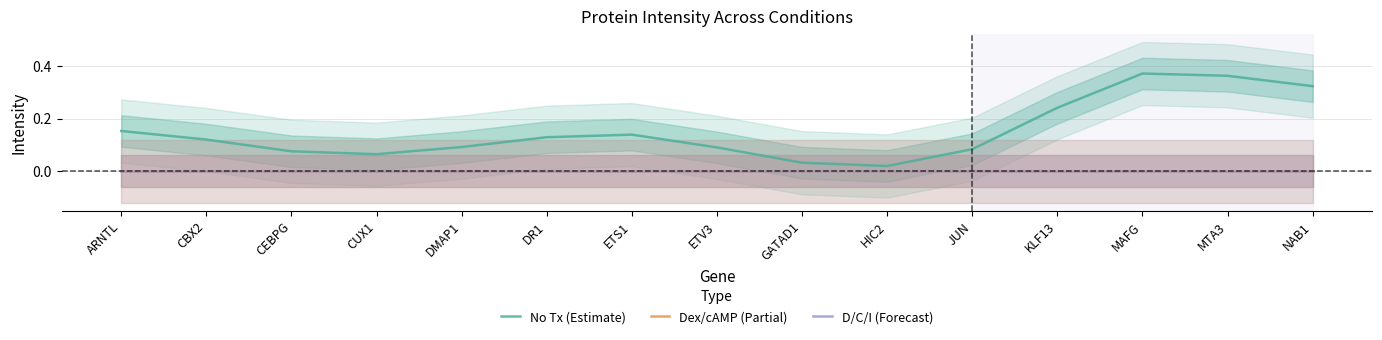

Which category has the highest value across all series?

MAFG